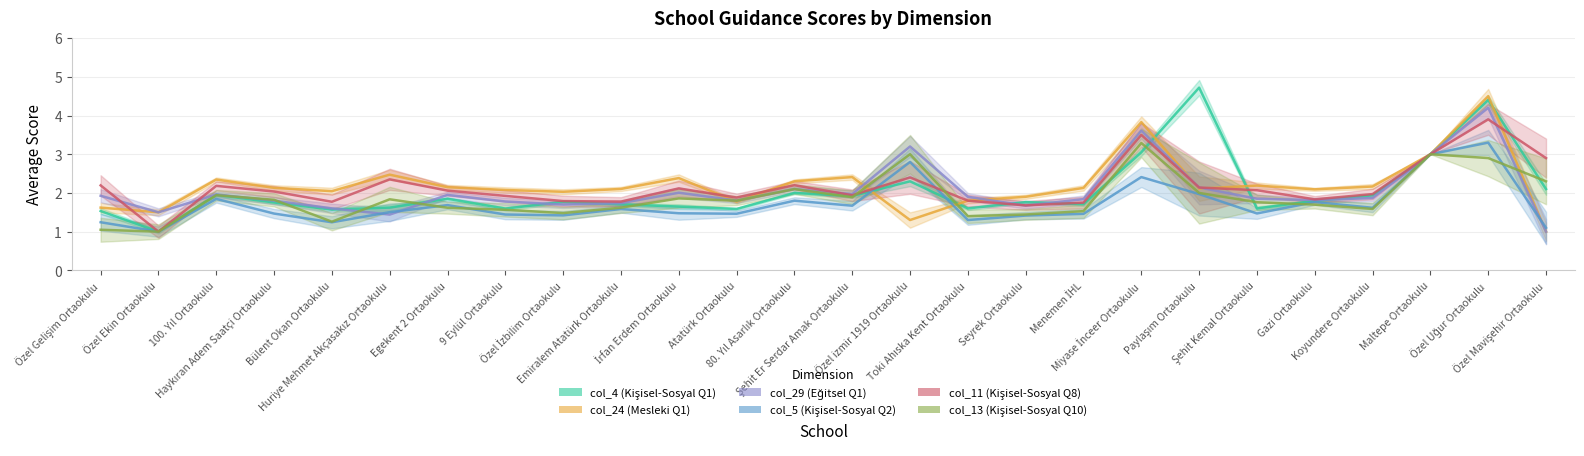

What value does the col_5 (Kişisel-Sosyal Q2) series have at Menemen İHL?

1.5